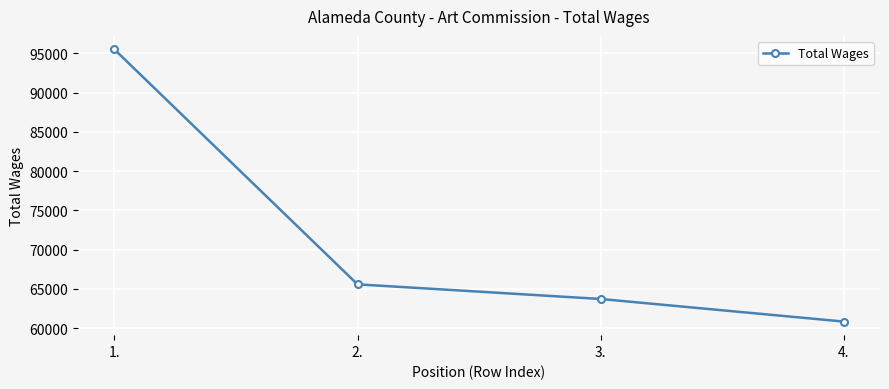

Does the chart display data point markers on the line(s)?

Yes